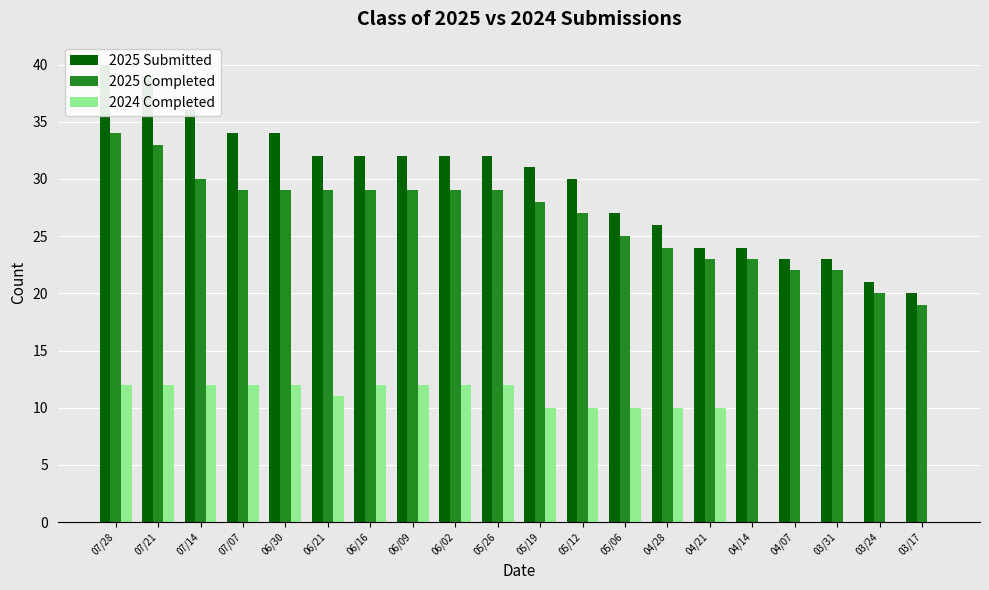

Which has a higher value, 07/07 or 03/24?

07/07